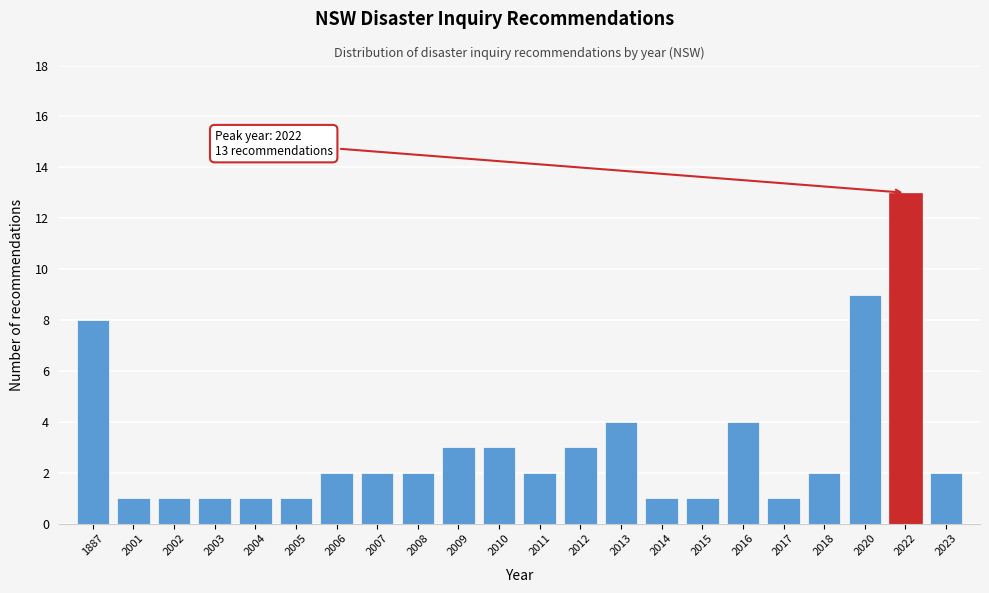

Reading left to right, transcribe all the data shown in this chart.

8	1	1	1	1	1	2	2	2	3	3	2	3	4	1	1	4	1	2	9	13	2